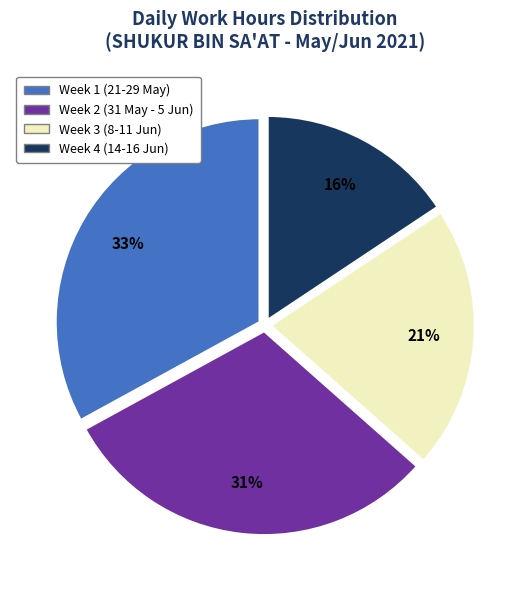

To the nearest percent, what portion does Week 3 (8-11 Jun) represent?

21%